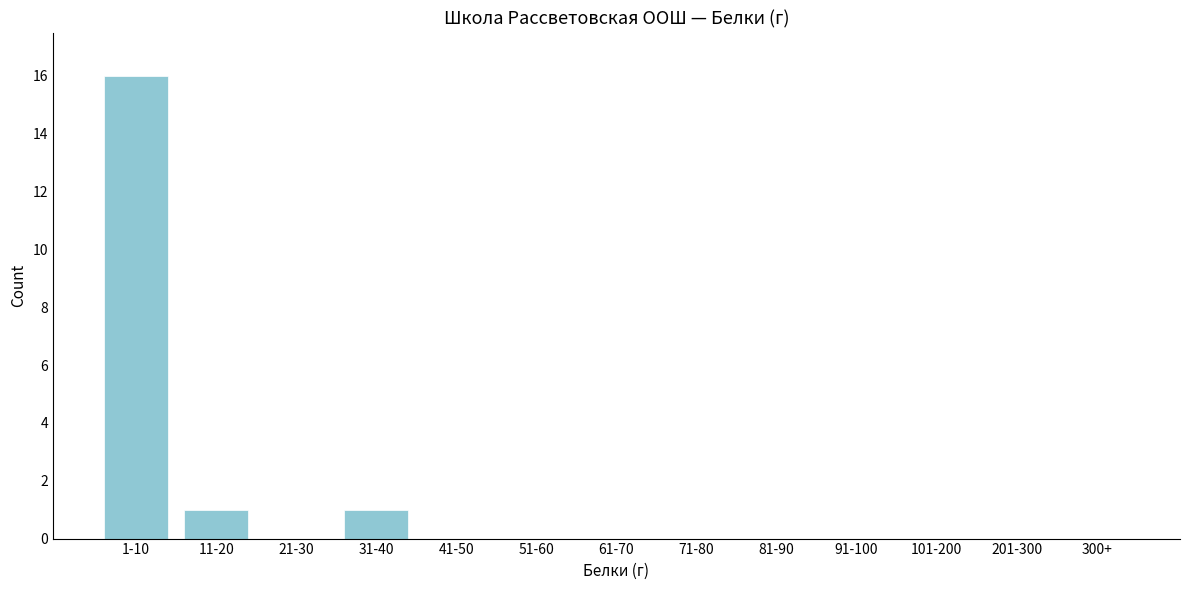

Reading left to right, extract all data points from this chart.

1-10=16	11-20=1	21-30=0	31-40=1	41-50=0	51-60=0	61-70=0	71-80=0	81-90=0	91-100=0	101-200=0	201-300=0	300+=0